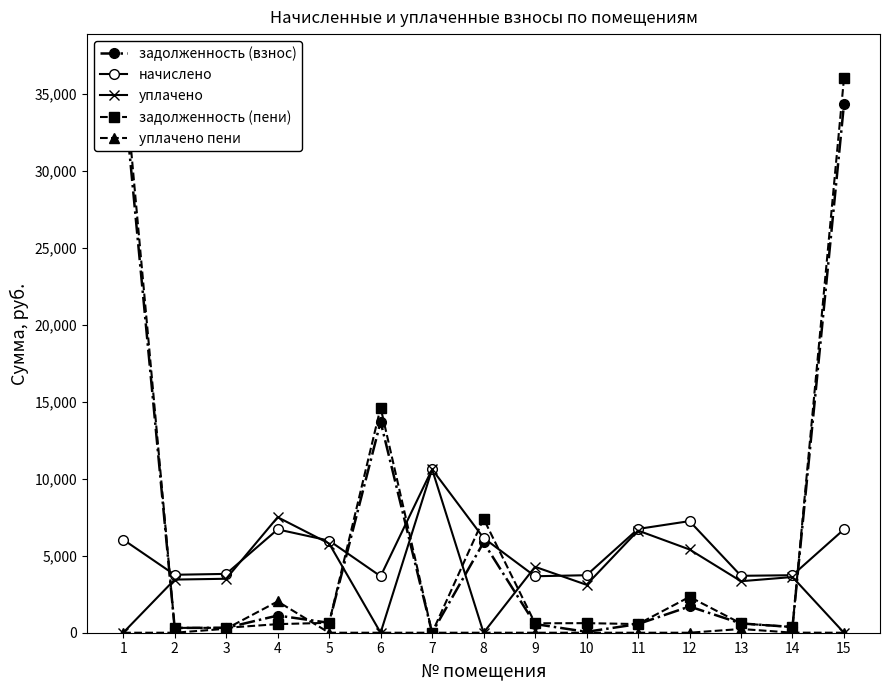

Between 9 and 7, which is larger?

9